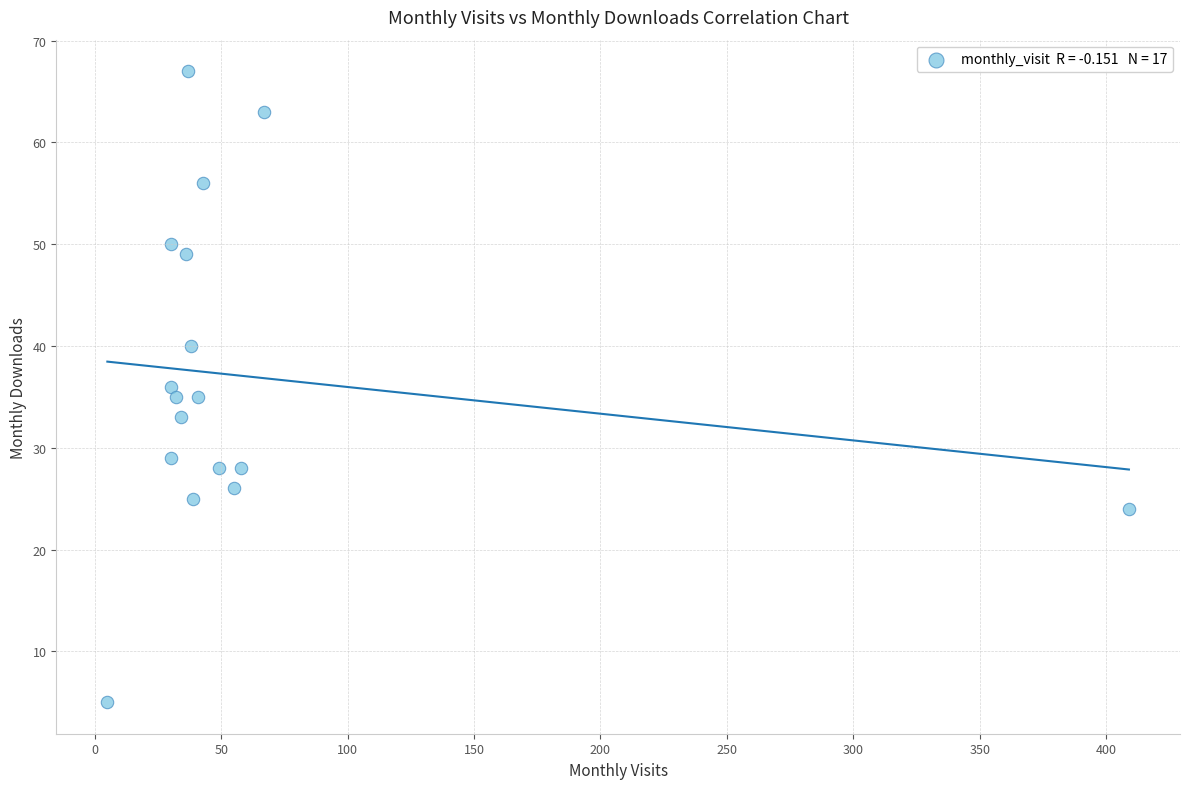

What is the range of X values (max minus min)?

404